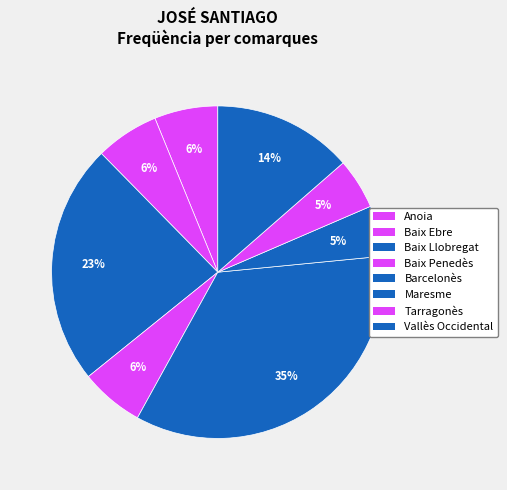

Count the number of slices in the pie.

8